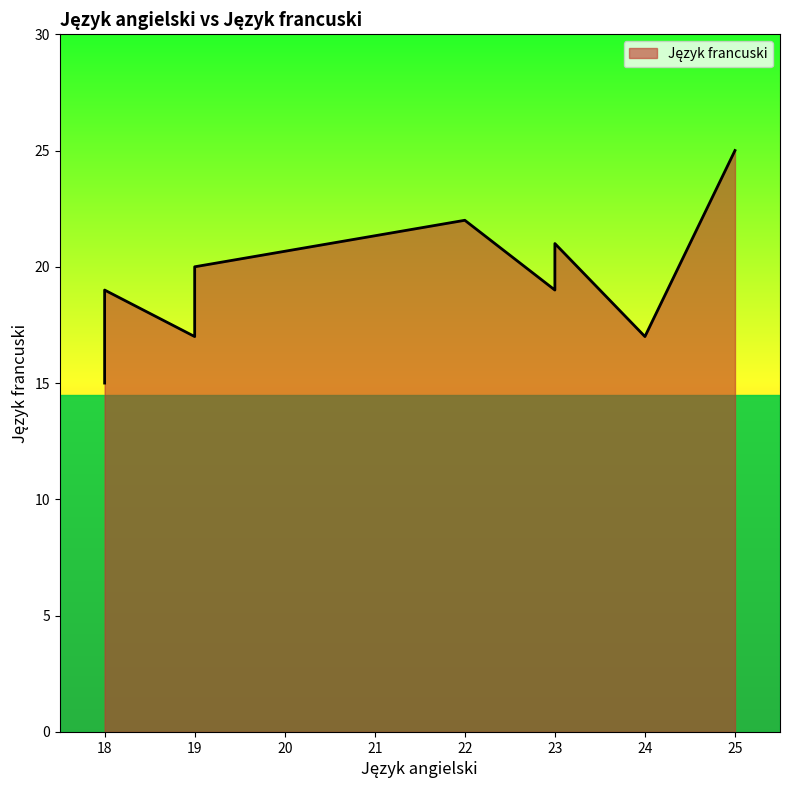

Where is the data nearest to the value 20?

19